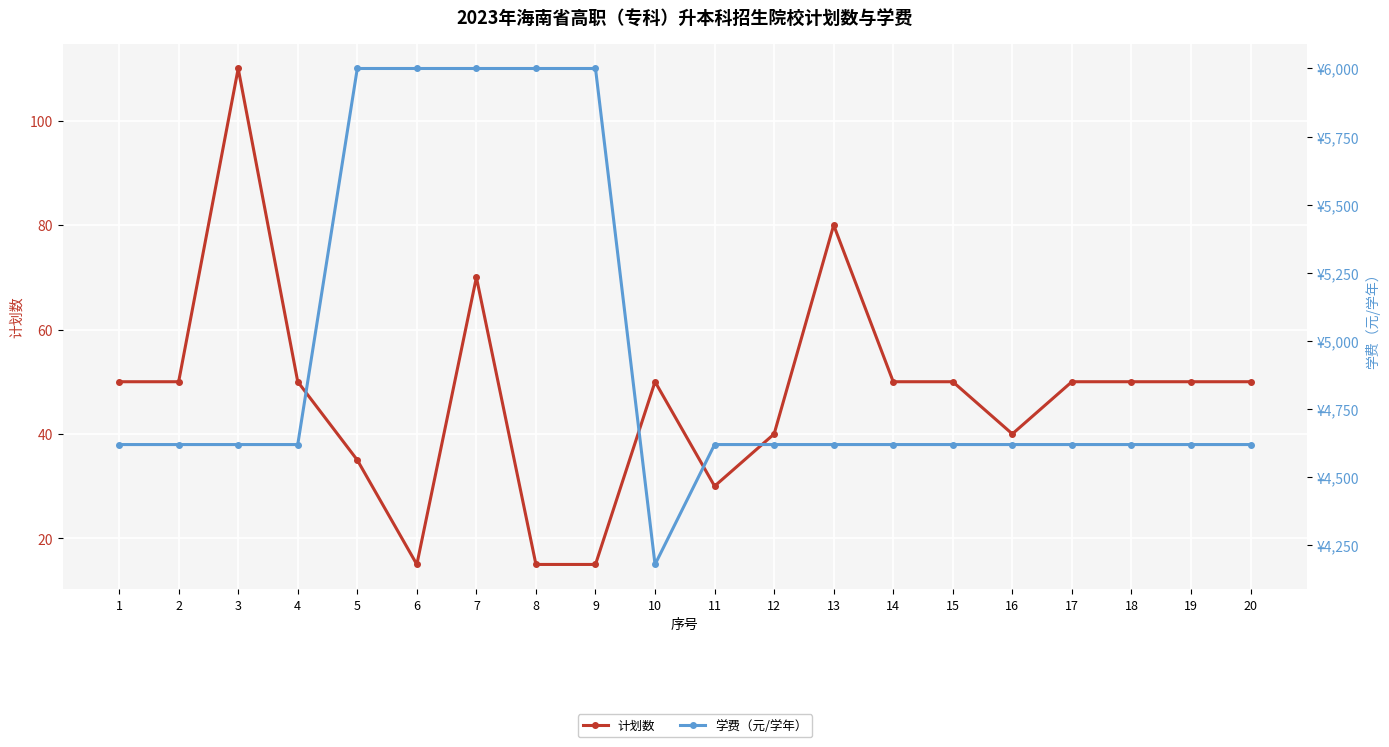

Does the chart display data point markers on the line(s)?

Yes